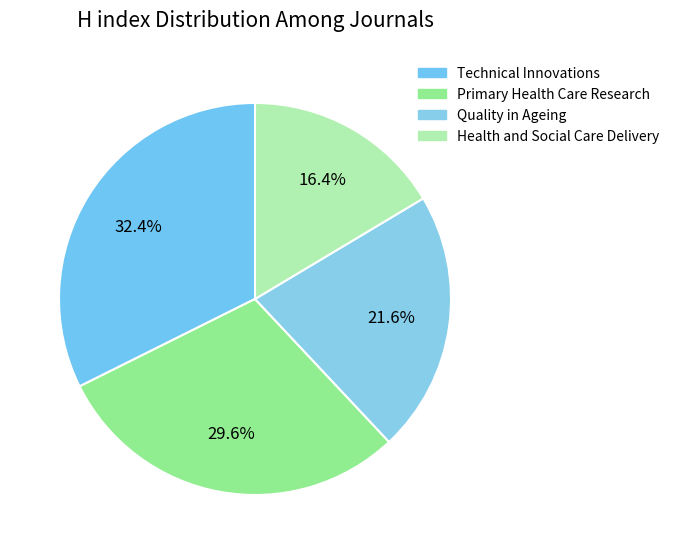

Count the number of slices in the pie.

4